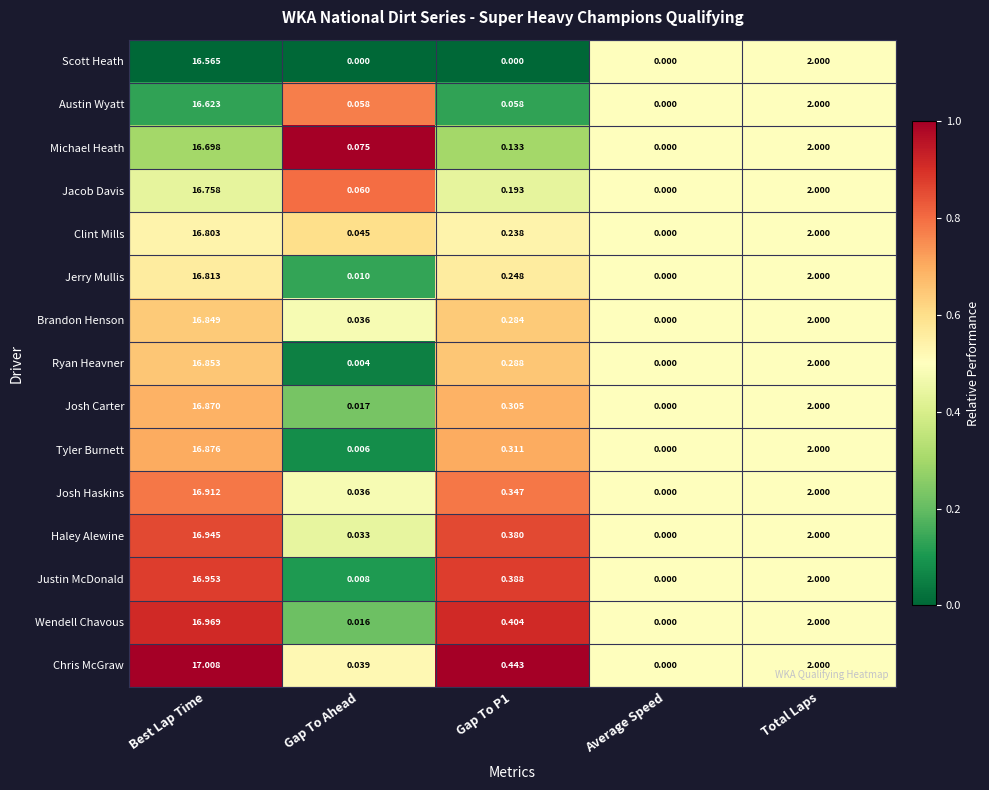

At which label does Austin Wyatt reach its peak?

Best Lap Time